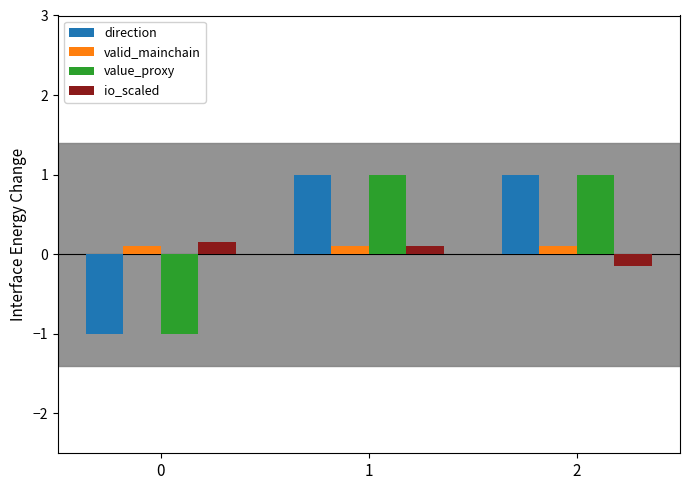

Is it true that direction equals 1.8 at 2?

False